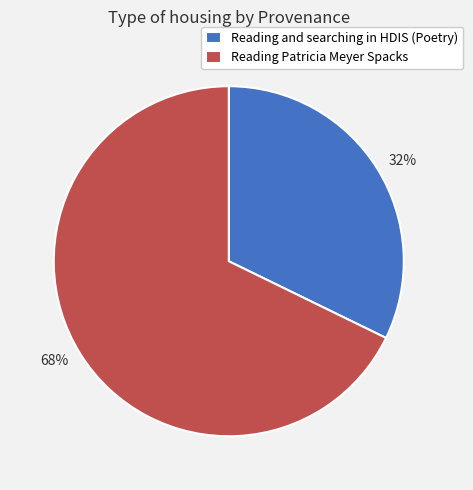

Which has a higher value, Reading and searching in HDIS (Poetry) or Reading Patricia Meyer Spacks?

Reading Patricia Meyer Spacks